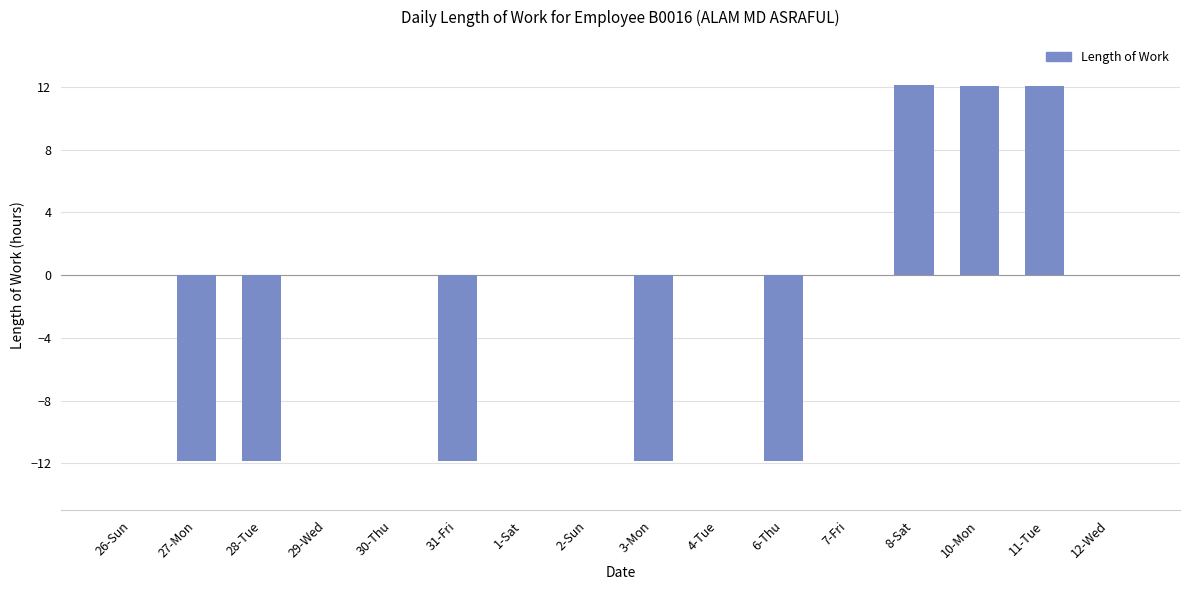

How many series are shown in this chart?

1